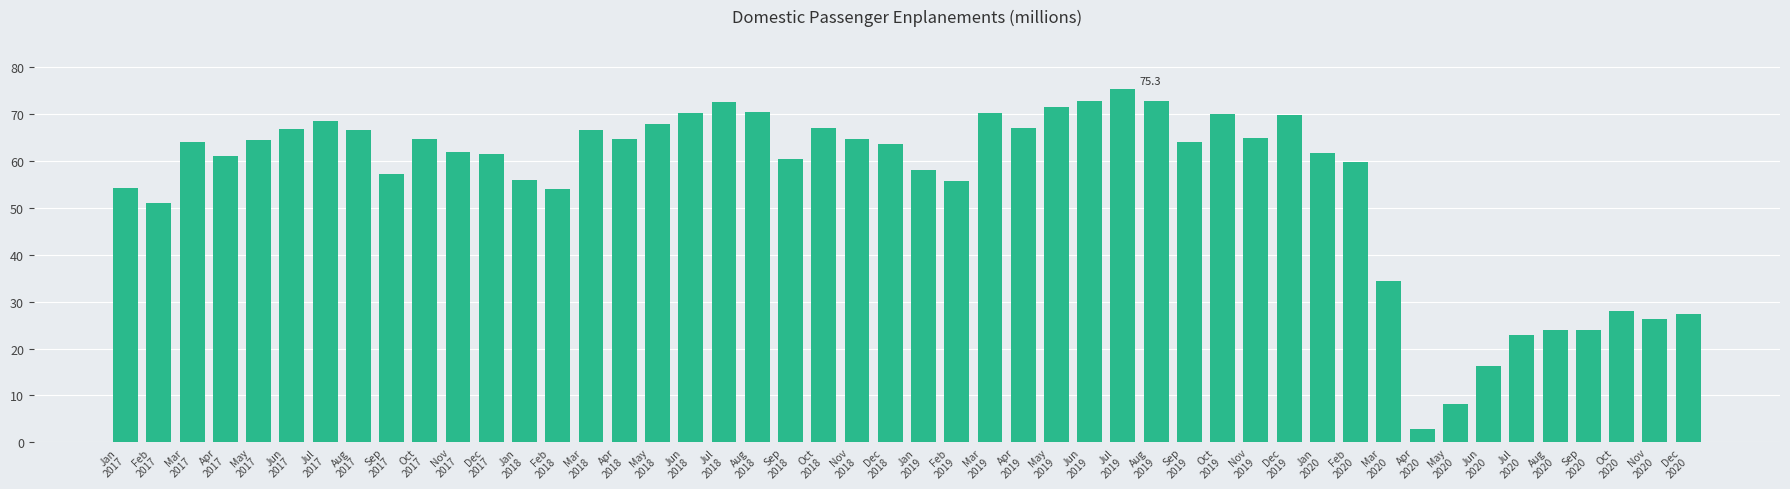

What is the difference between the maximum and second lowest values?

67.0